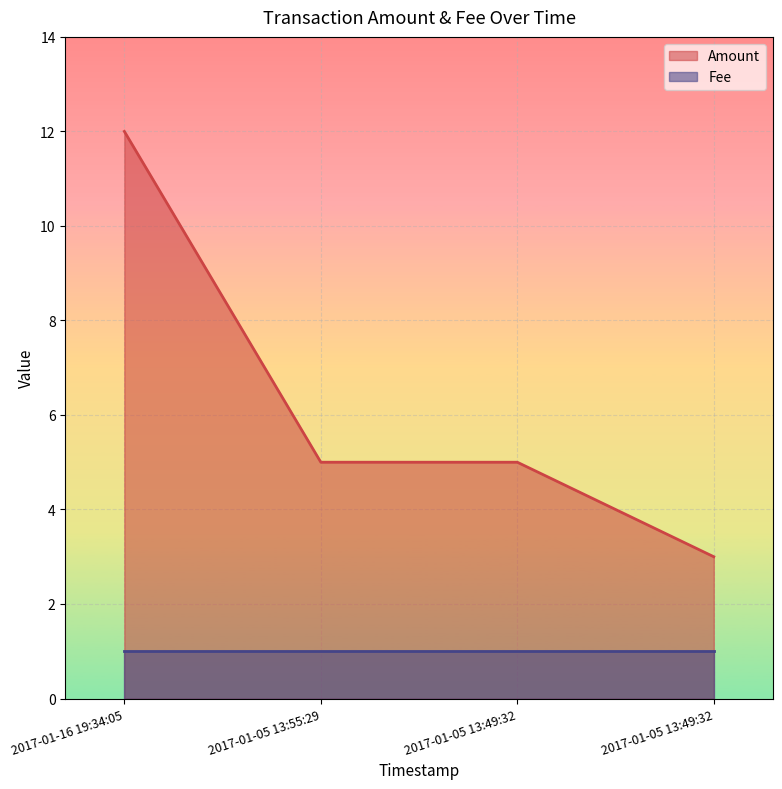

How many values exceed 5?

1